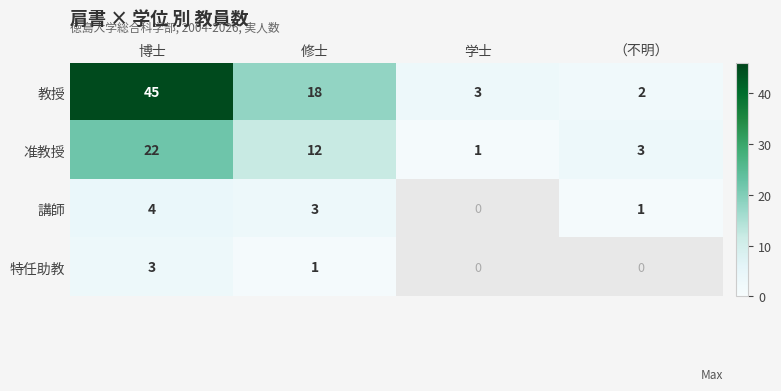

At which category is the sum across all series the highest?

博士